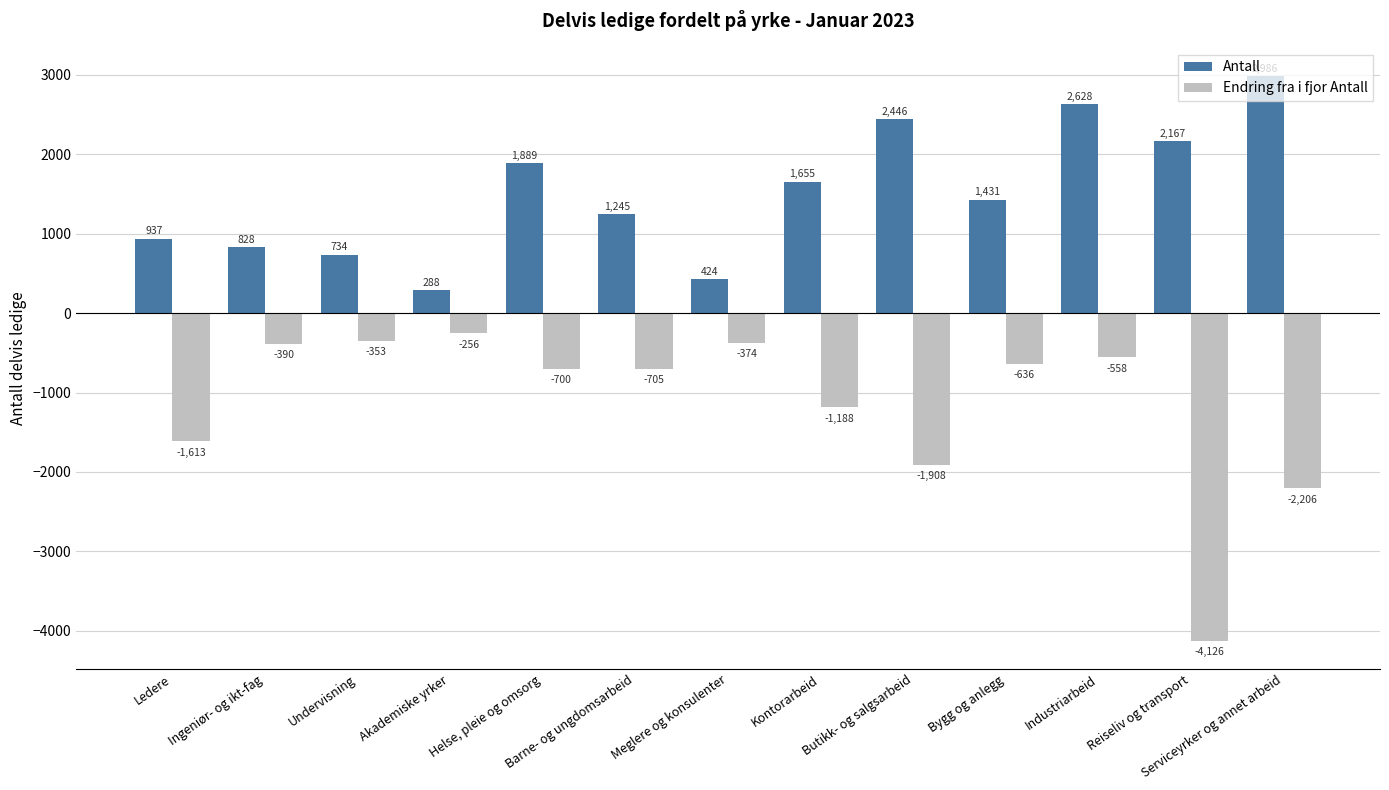

What is the sum of all Antall values?

19658